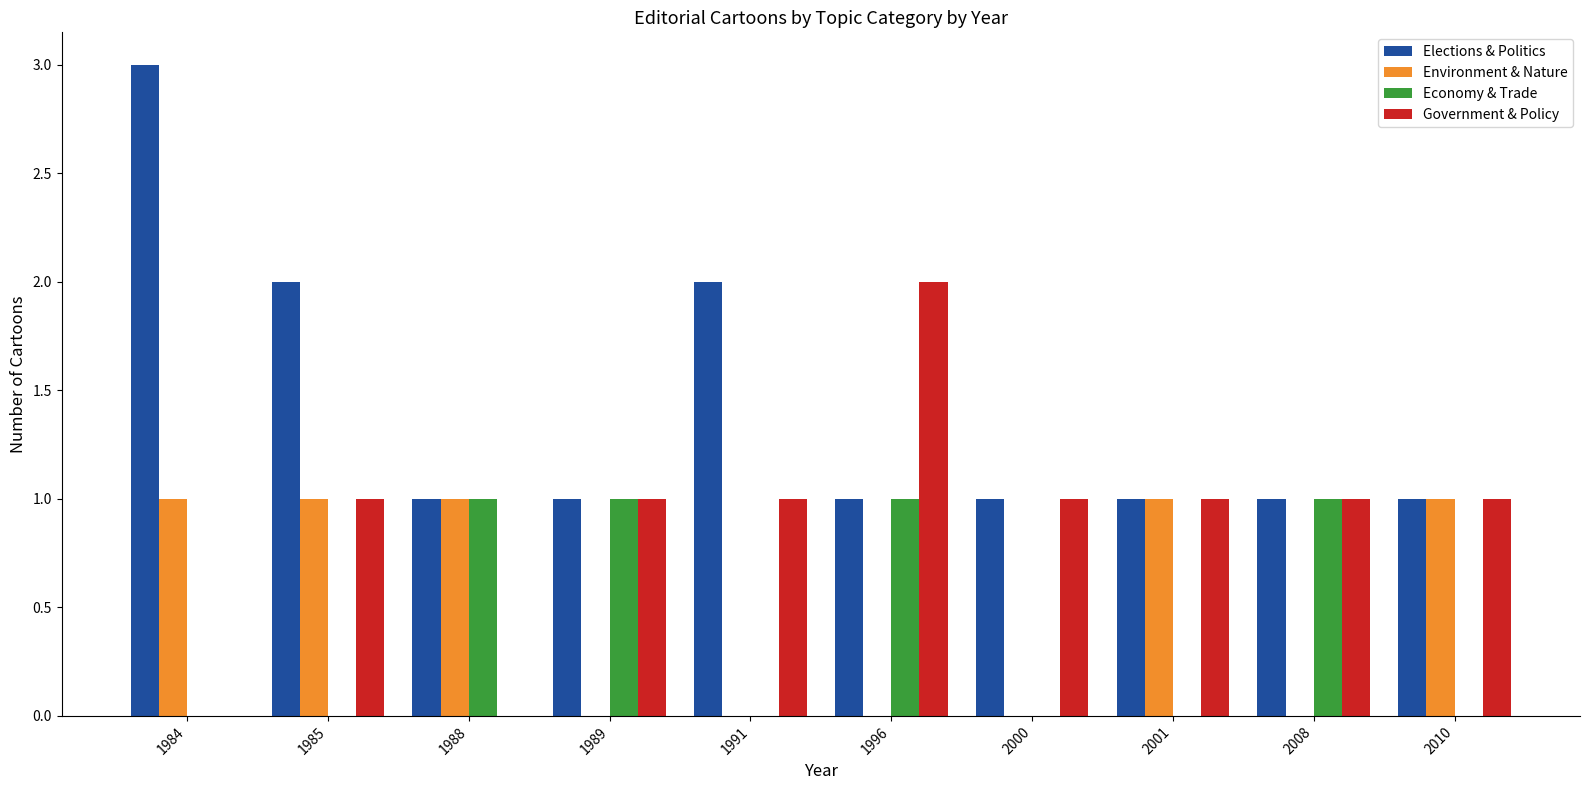

The value of Environment & Nature at 1984 is 2. True or false?

False